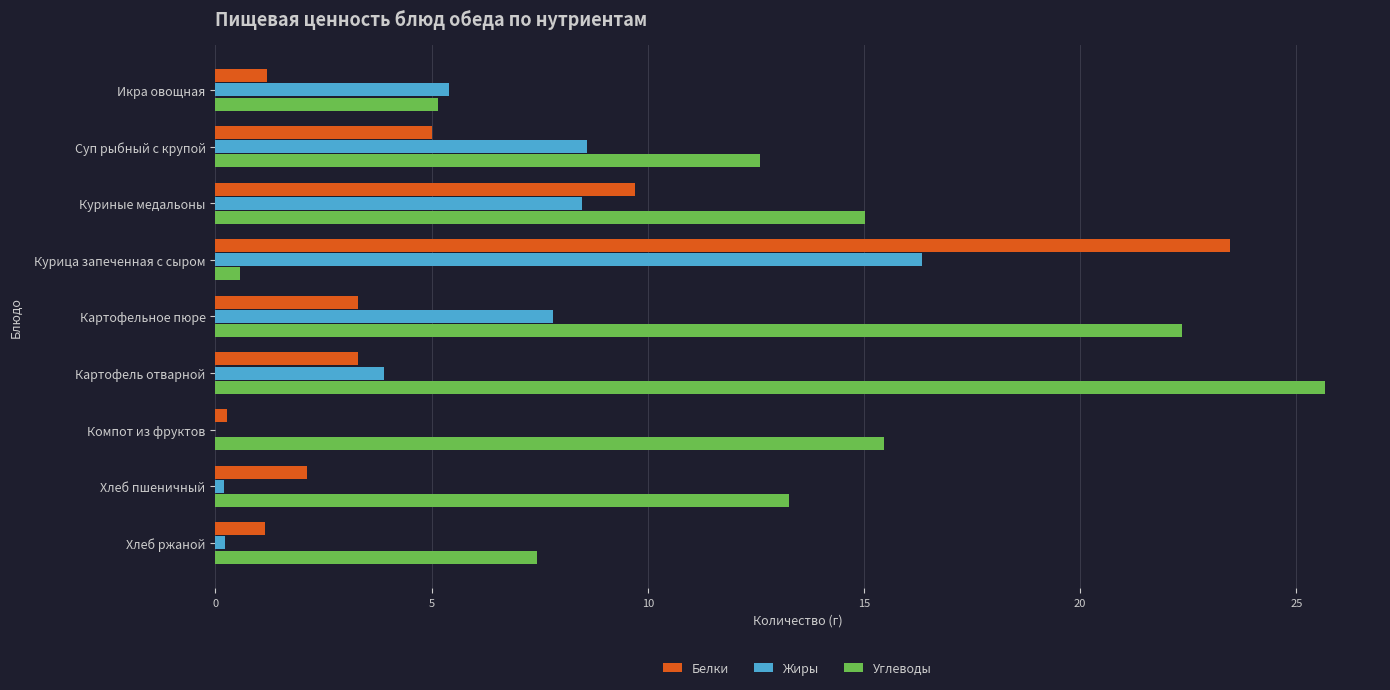

Is the value of Жиры at Картофельное пюре greater than the value of Углеводы at Хлеб пшеничный?

No